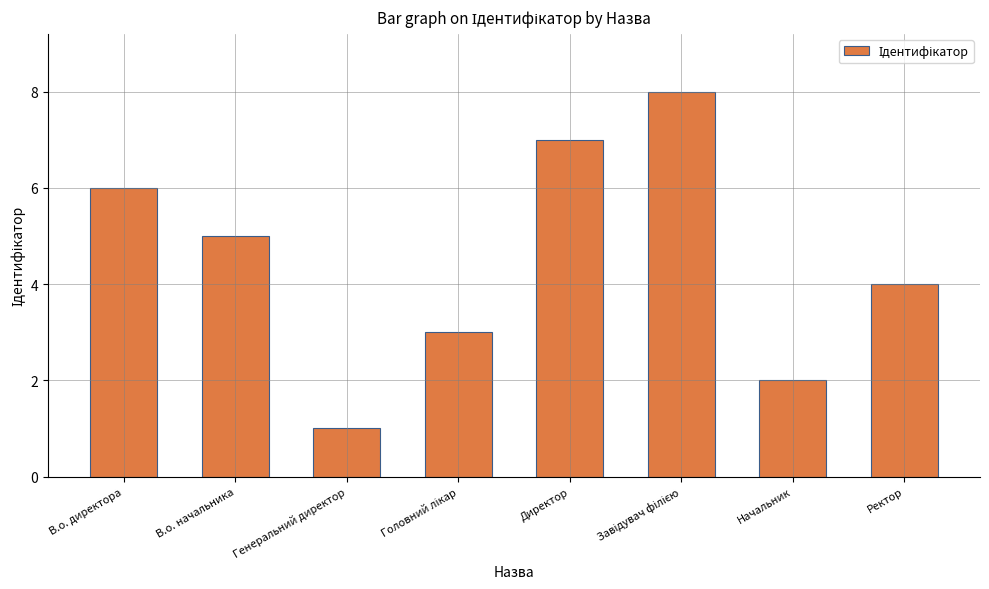

Does the chart contain stacked bars?

No